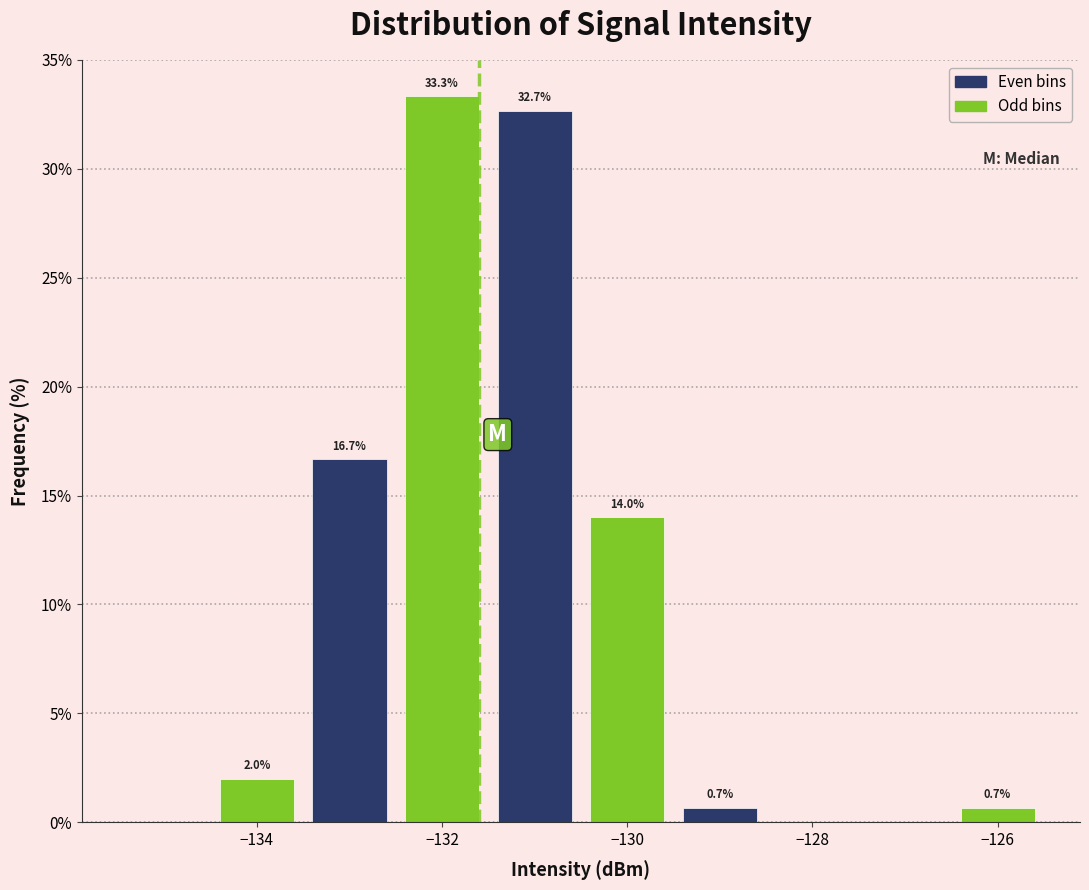

Over which range of the x-axis is the bar tallest?

-132.5 to -131.5